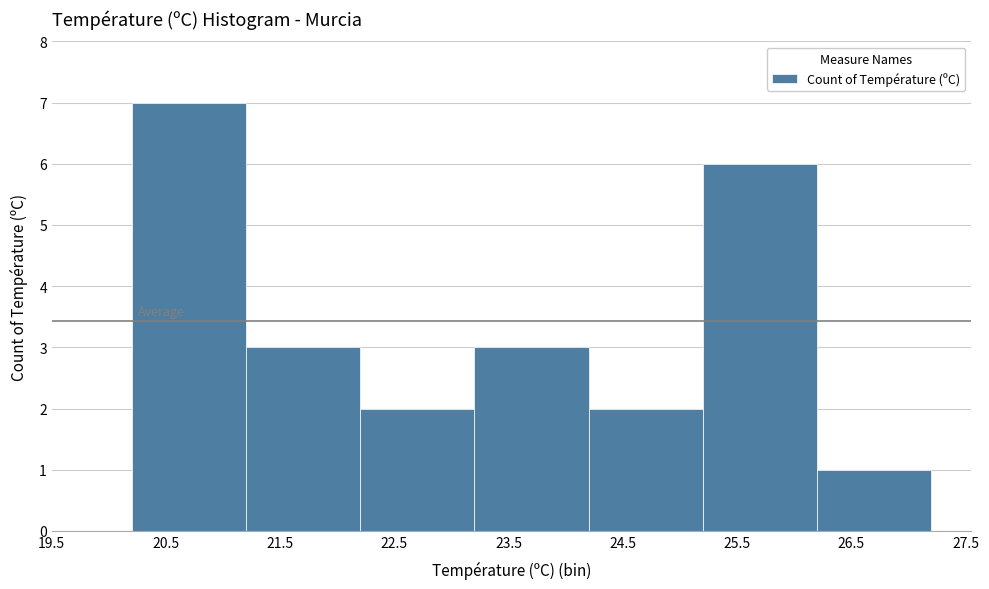

Over which range of the x-axis is the bar tallest?

20.2 to 21.2